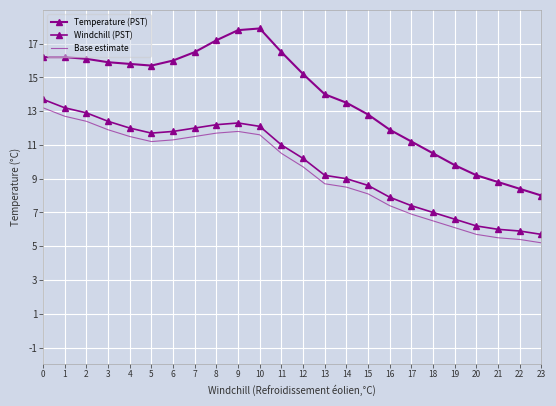

How many values in the Windchill (PST) series exceed 11?

11